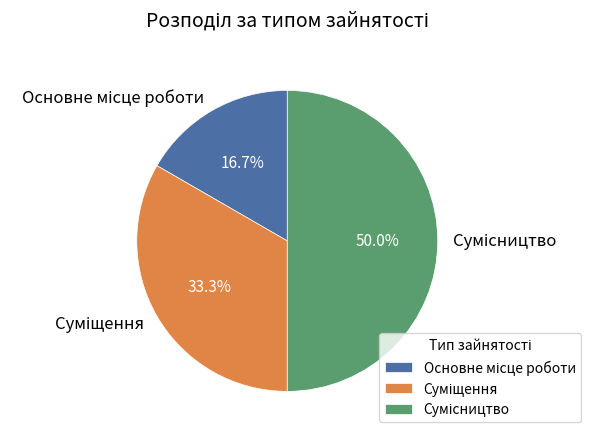

Does Сумісництво represent more than half of the total?

No